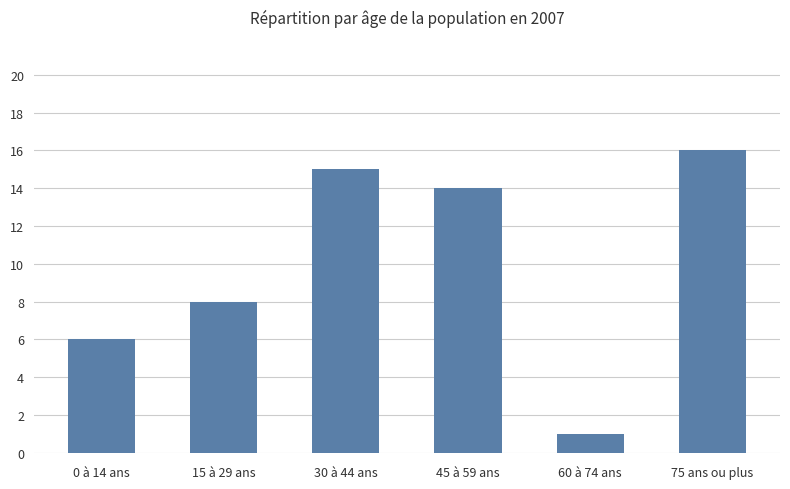

How many values are below 14?

3